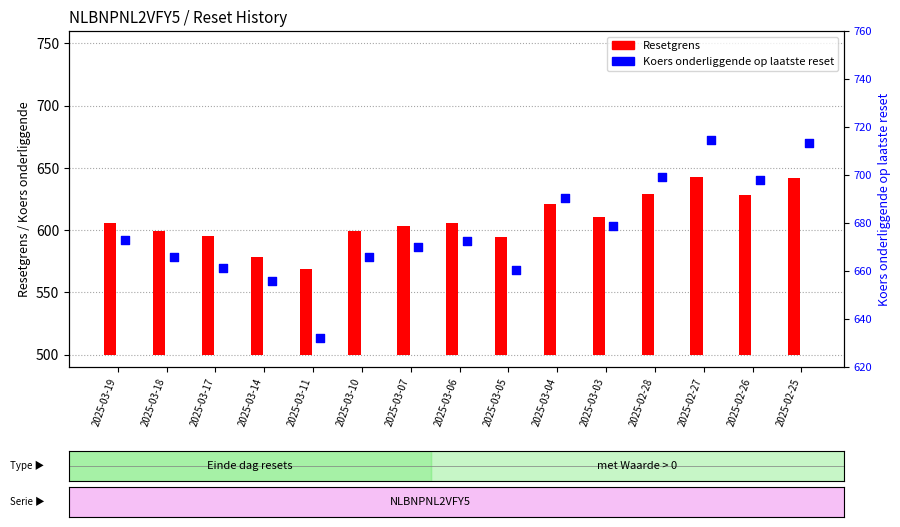

Which series has the widest spread of Y values?

Koers onderliggende op laatste reset